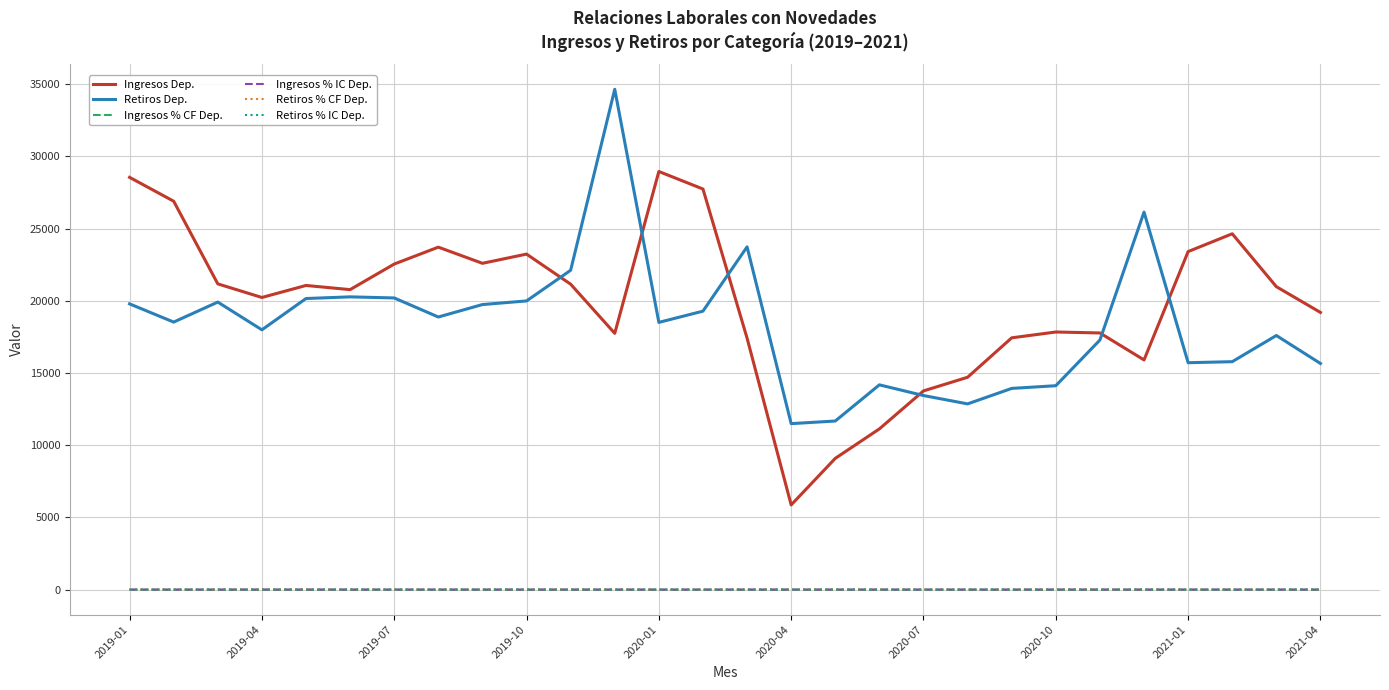

True or false: Ingresos % IC Dep. and Ingresos Dep. intersect in this chart.

False